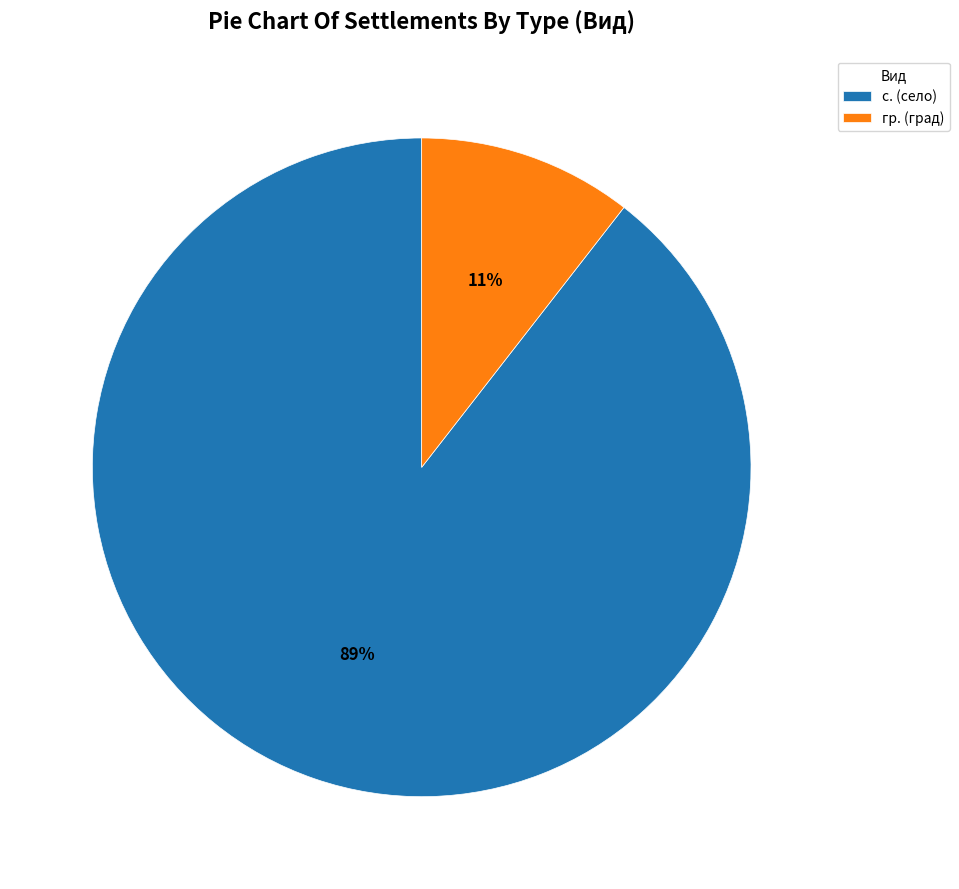

Is there any slice that represents more than half of the pie?

Yes